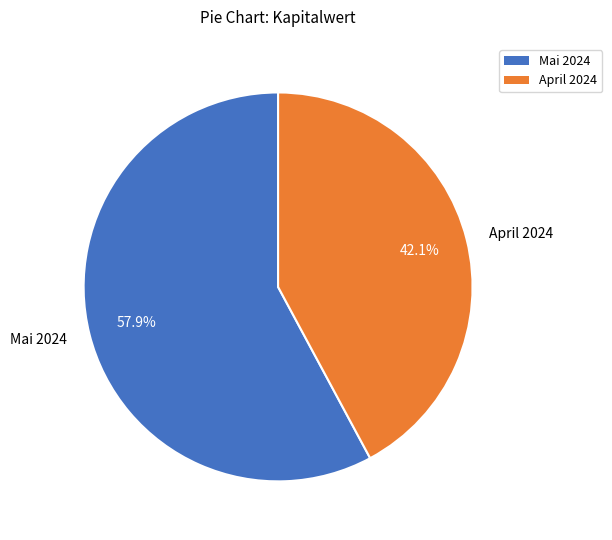

Rank the categories by value from highest to lowest.

Mai 2024, April 2024